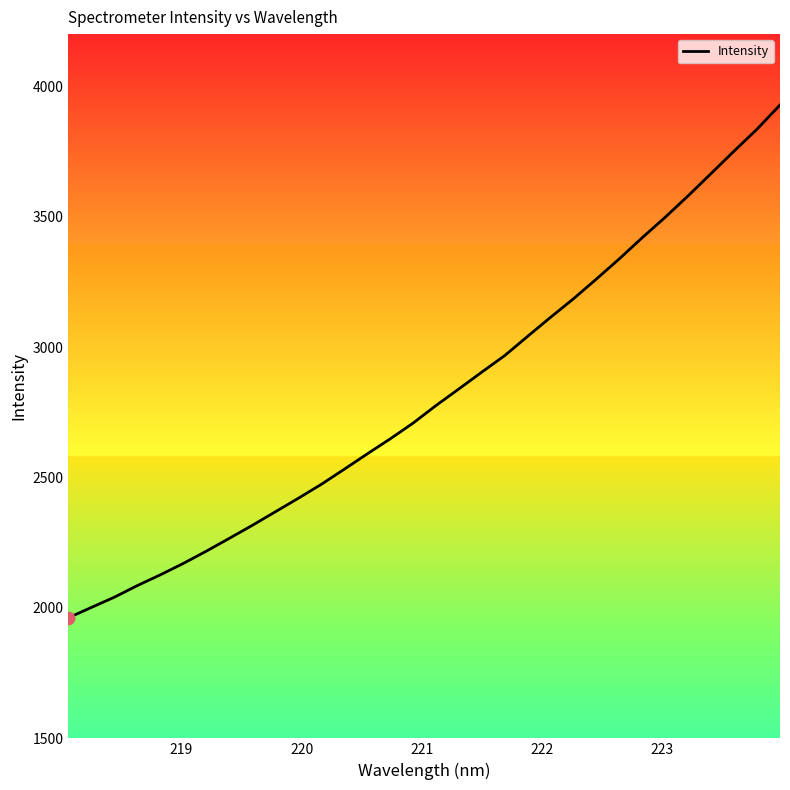

What is the difference between the maximum and minimum values?

1965.8